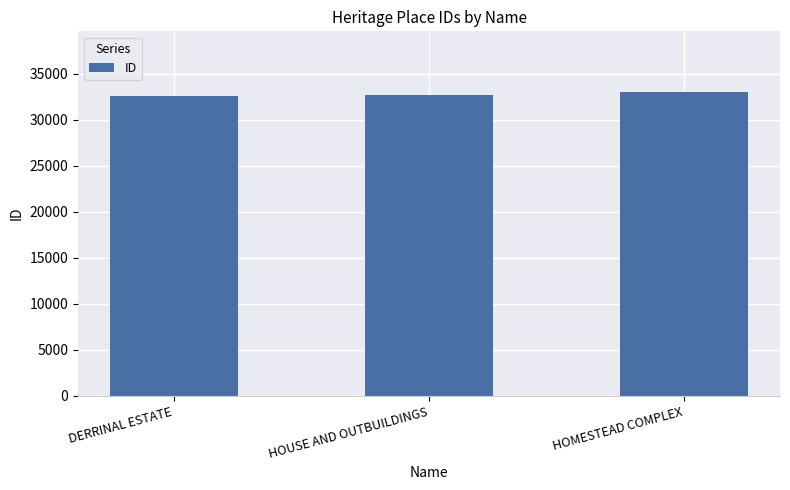

How many series are shown in this chart?

1